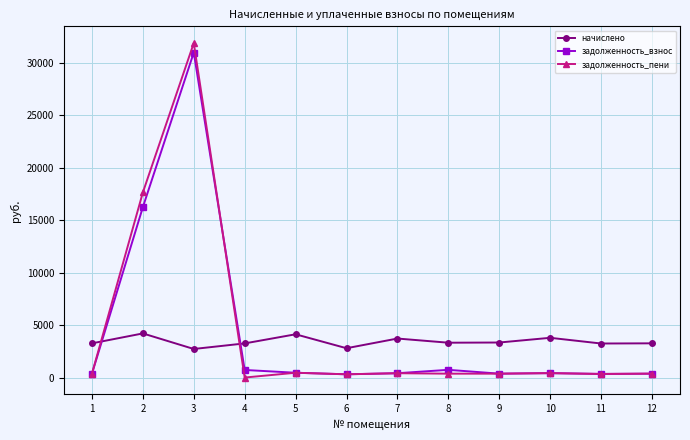

At which category does начислено reach its first local peak?

2